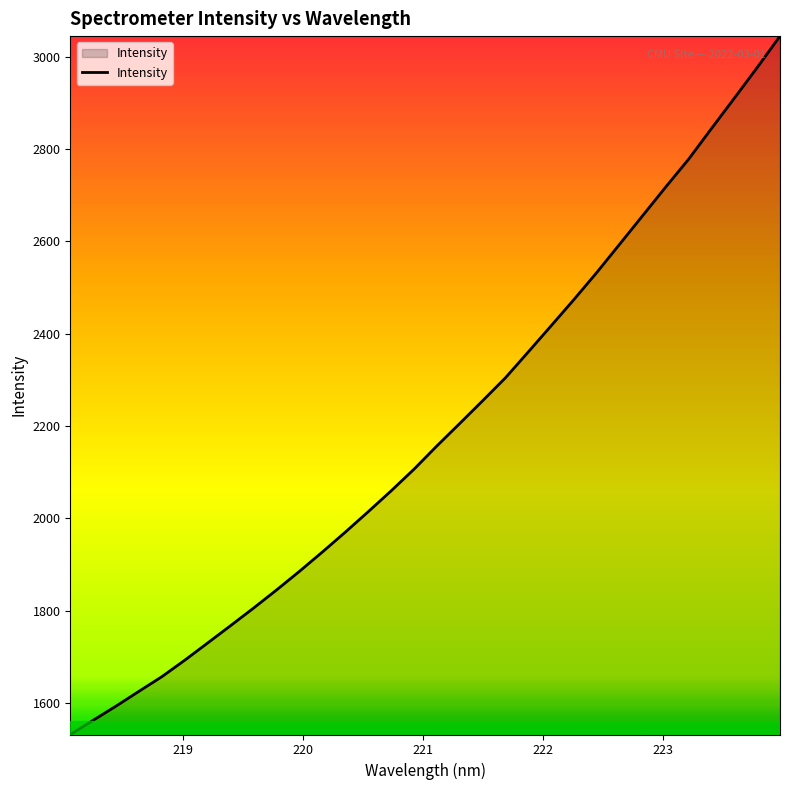

What is the maximum value shown in the chart?

3044.3